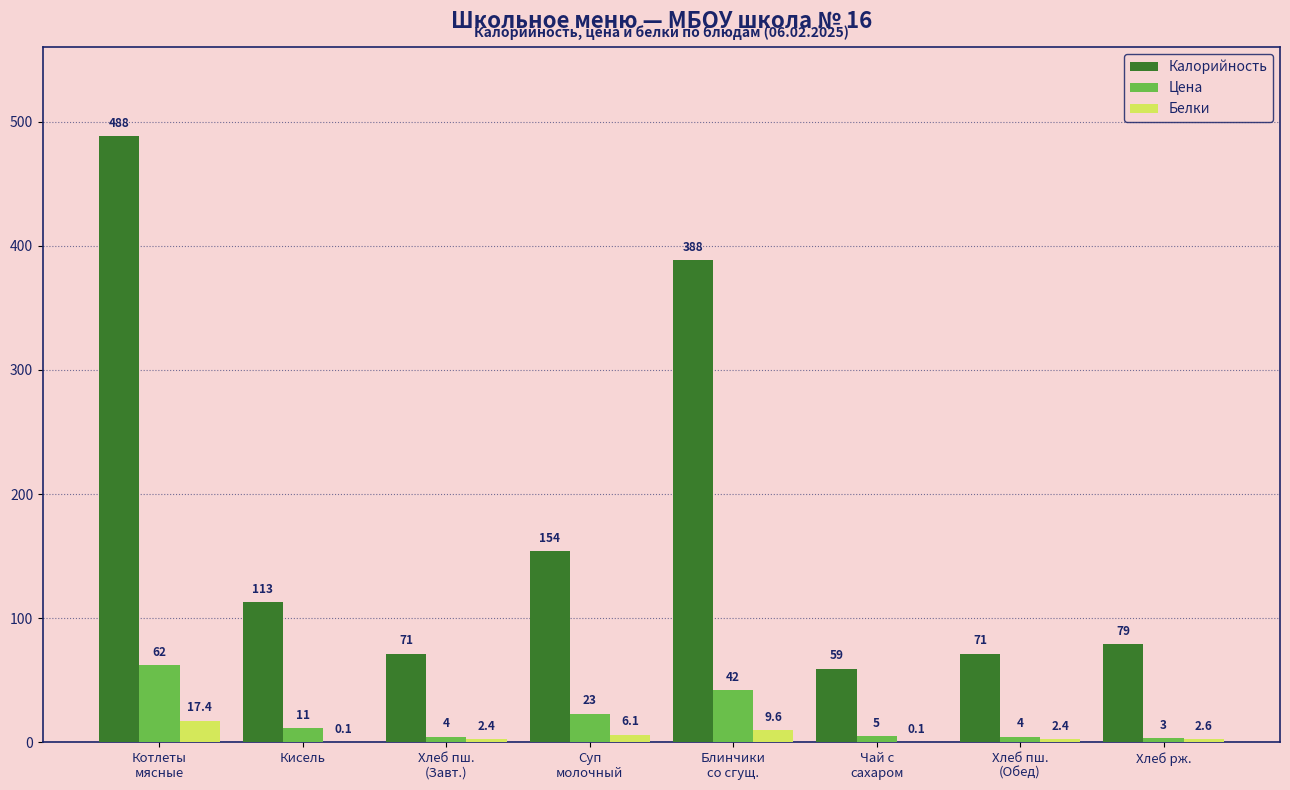

Is it true that Калорийность equals 133.7 at Хлеб рж.?

False